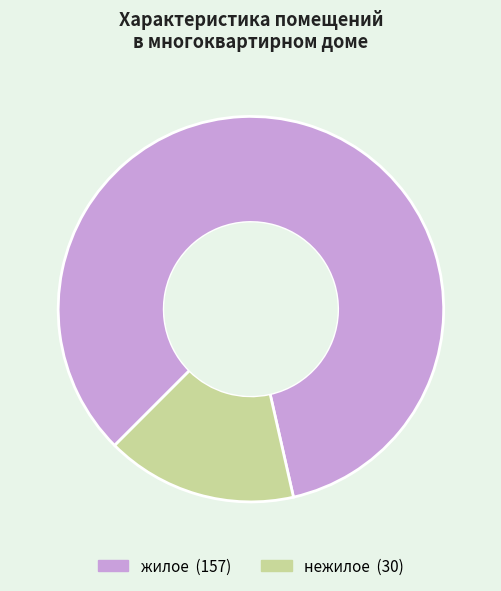

Do жилое and нежилое together represent more than half of the pie?

Yes